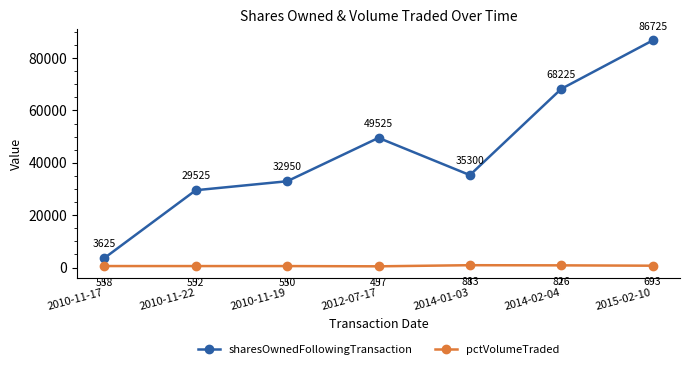

Rank the series at 2014-01-03 from lowest to highest value.

pctVolumeTraded, sharesOwnedFollowingTransaction